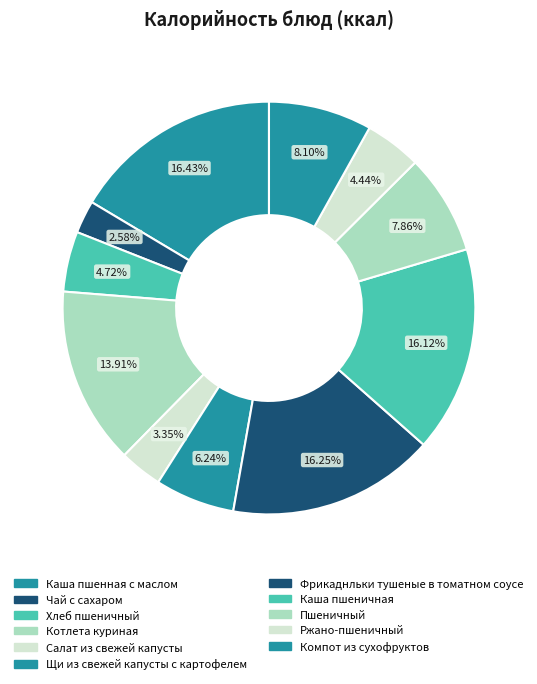

Which slice is the smallest?

Чай с сахаром